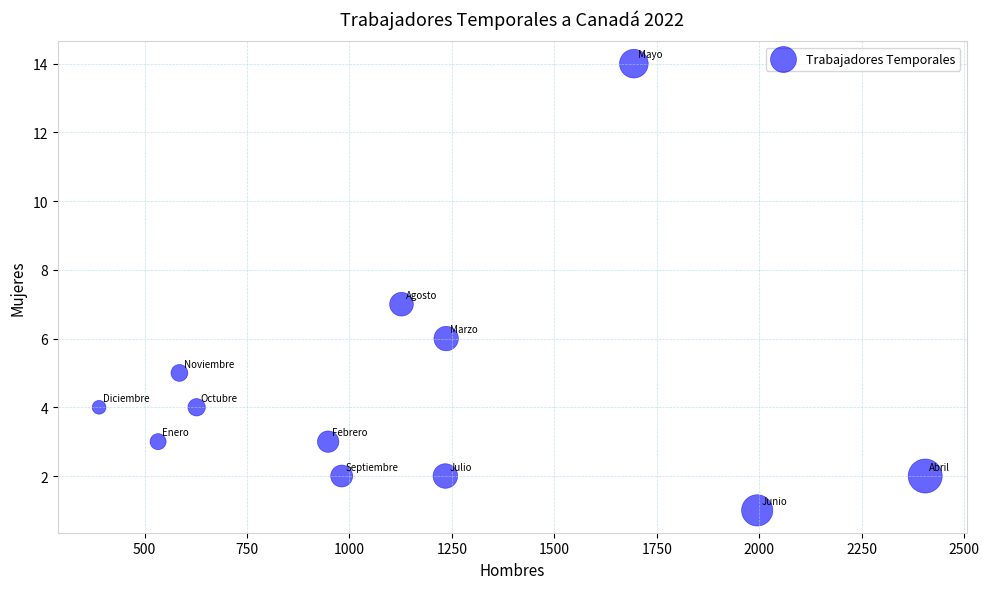

What is the average X value?

1146